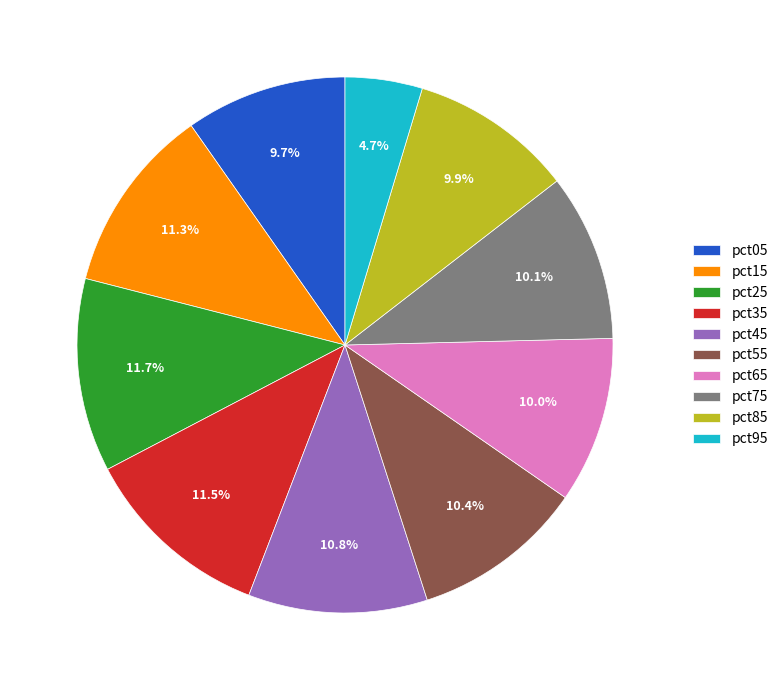

What percentage is the pct95 slice, to the nearest percent?

5%